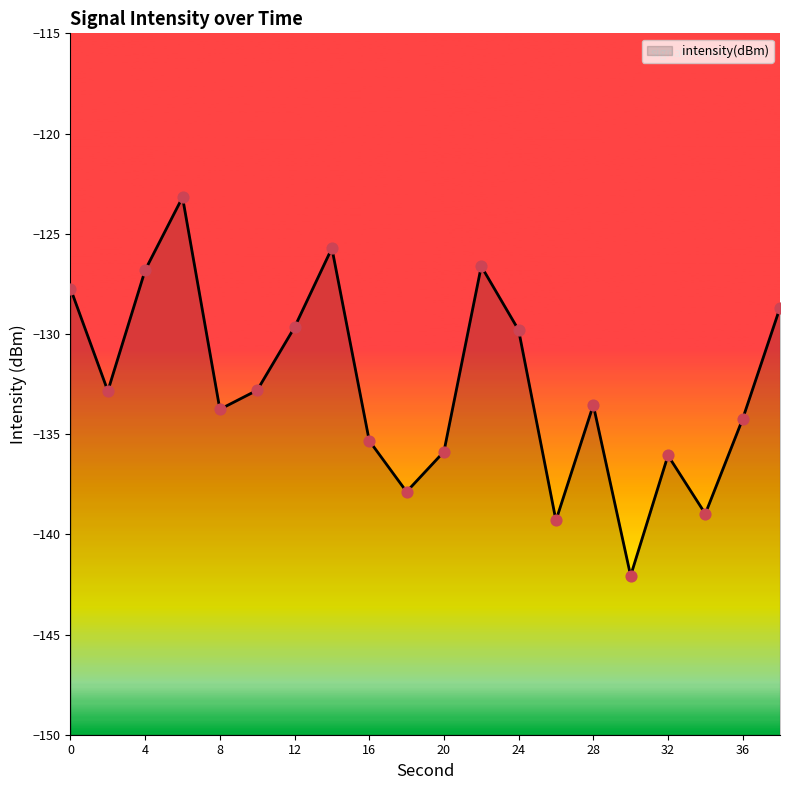

What is the change in value from 14 to 32?

-10.3